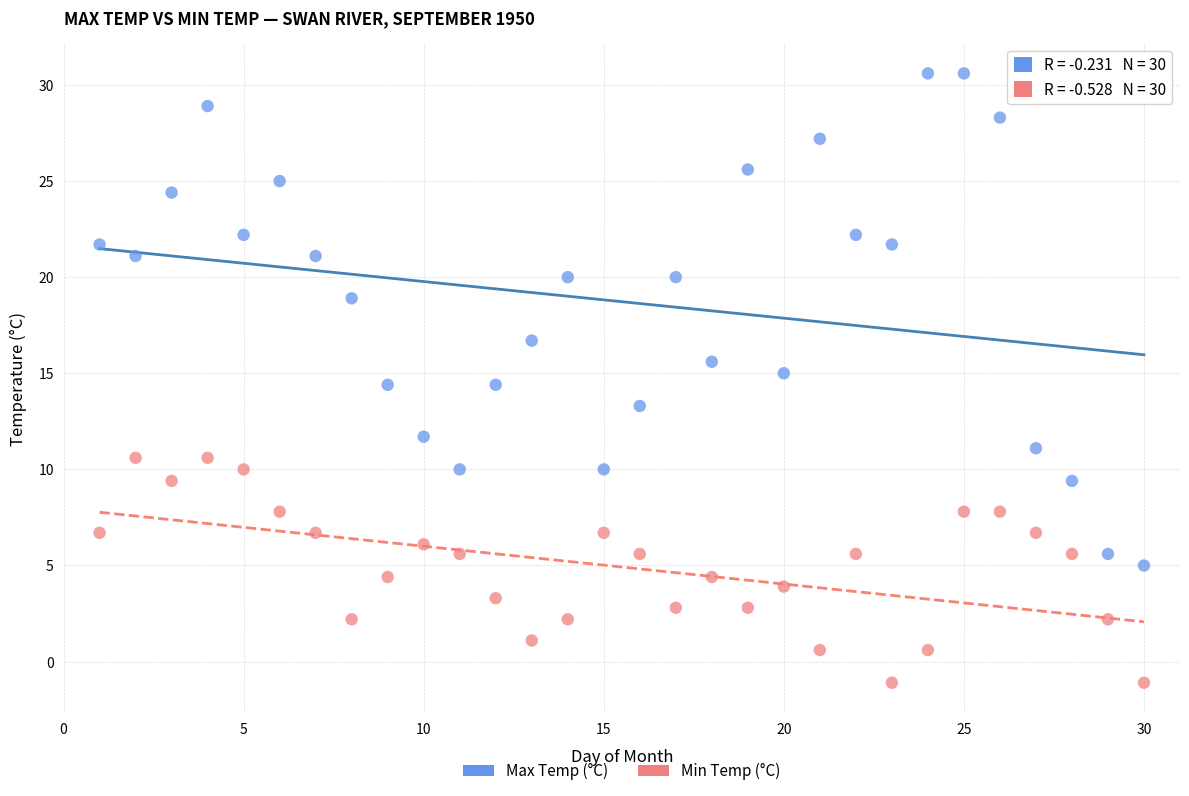

Which series reaches the minimum Y coordinate?

Min Temp (°C)